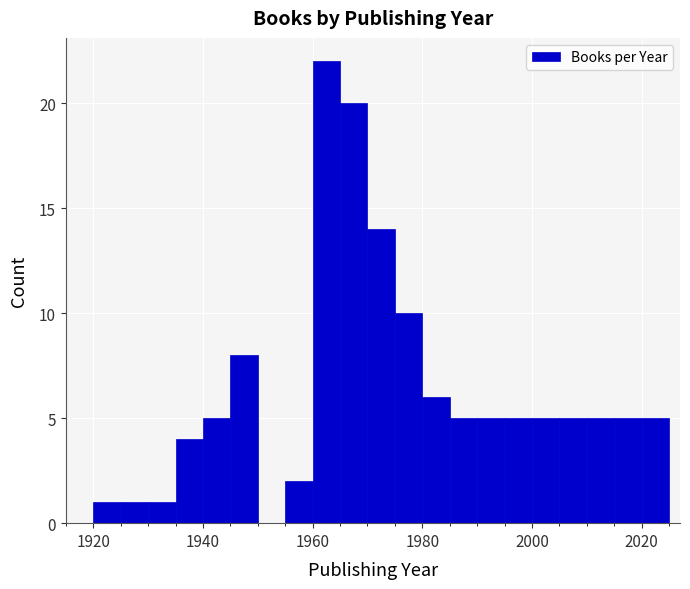

Around what value on the x-axis is the tallest bar? Give the approximate position of its centre, as read against the axis.

1962